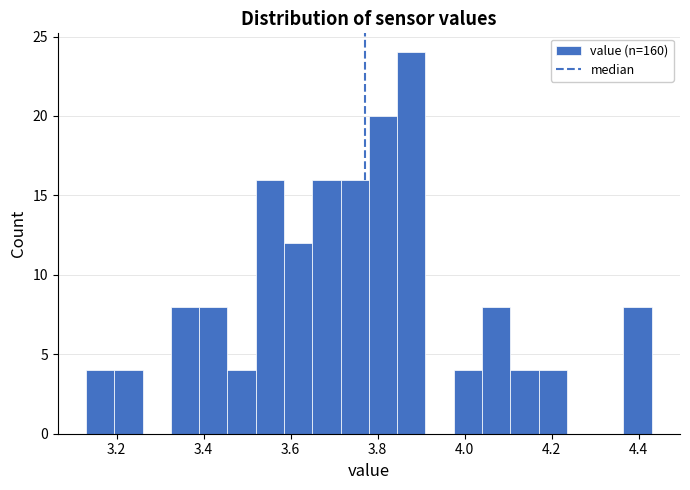

Read against the x-axis, roughly where is the centre of the tallest bar?

3.88